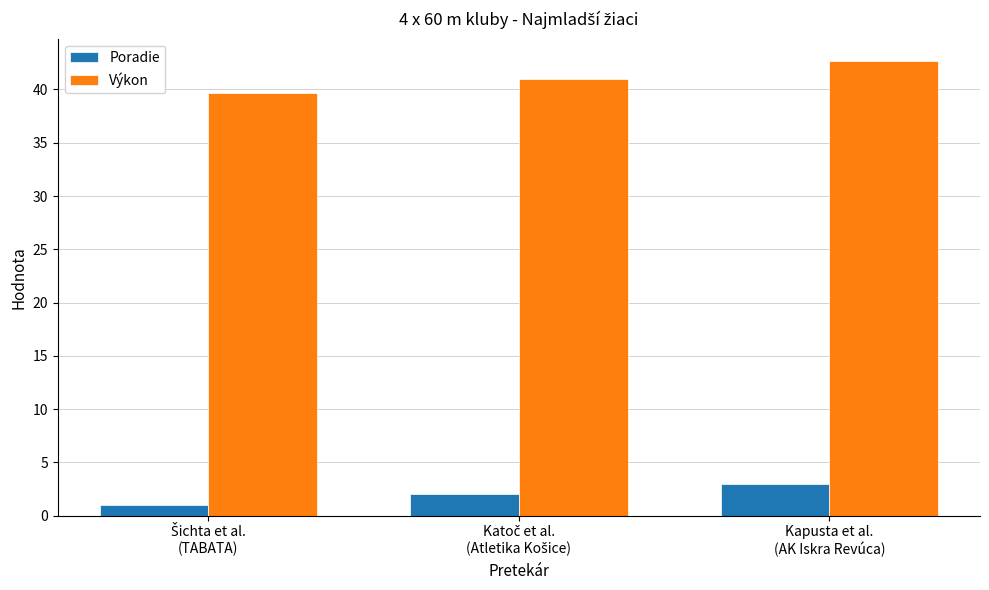

Count the Výkon values in the range 39 to 42.

2